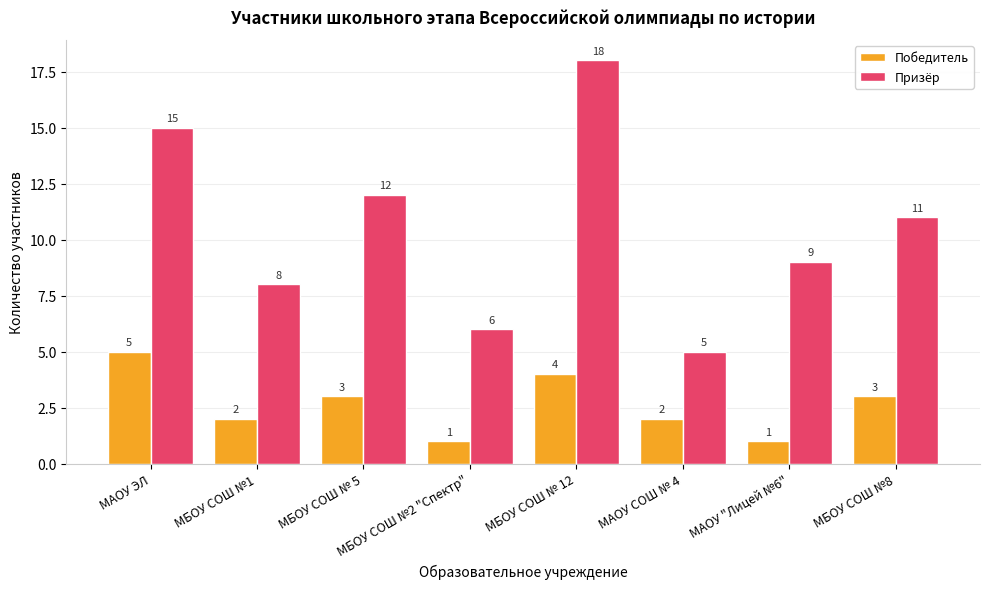

Rank the categories by Призёр value from highest to lowest.

МБОУ СОШ № 12, МАОУ ЭЛ, МБОУ СОШ № 5, МБОУ СОШ №8, МАОУ "Лицей №6", МБОУ СОШ №1, МБОУ СОШ №2 "Спектр", МАОУ СОШ № 4